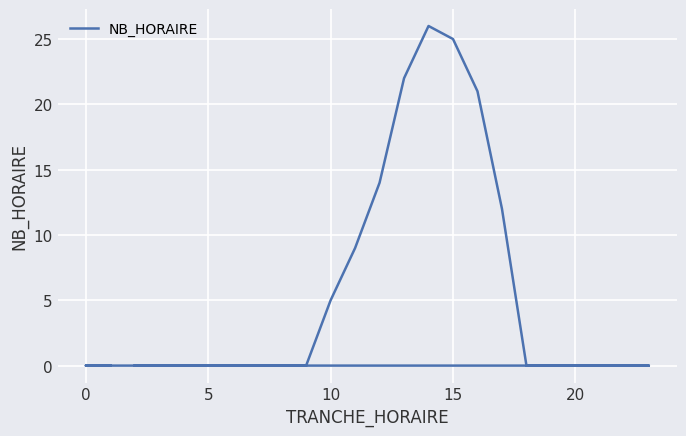

What is the average value?

6